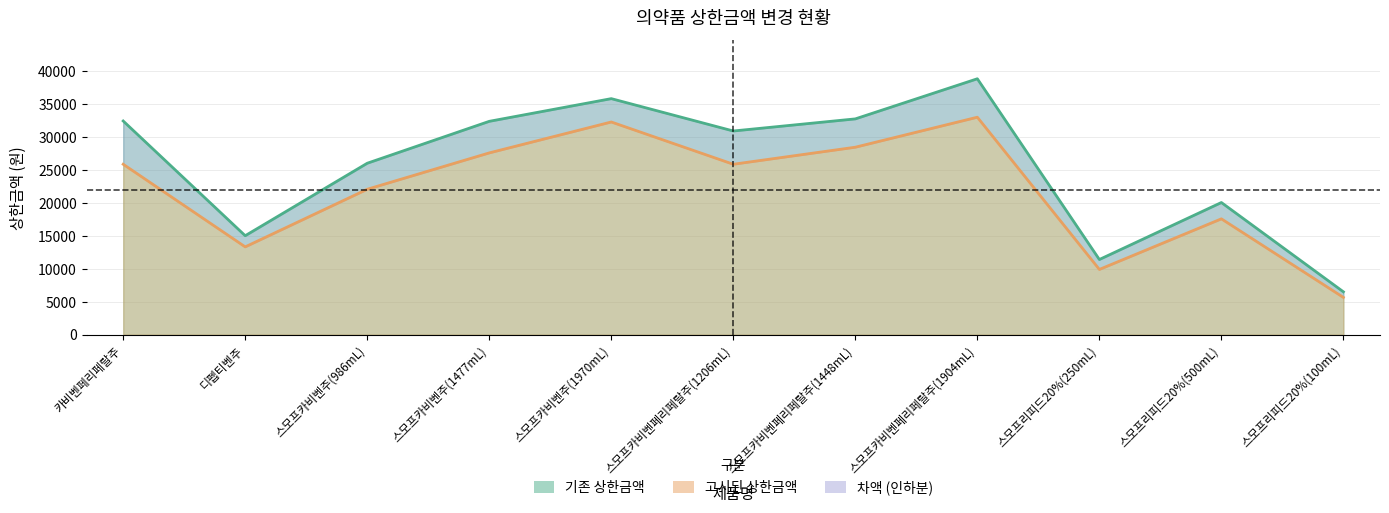

What is the value of the 기존 상한금액 point at the 8th from the left?

38811